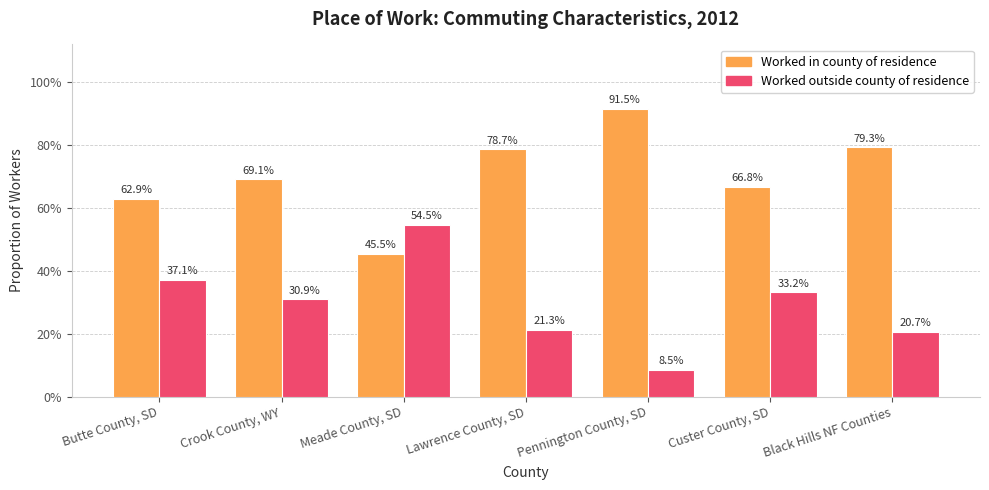

The Worked outside county of residence series shows 0.5 at Meade County, SD. True or false?

True